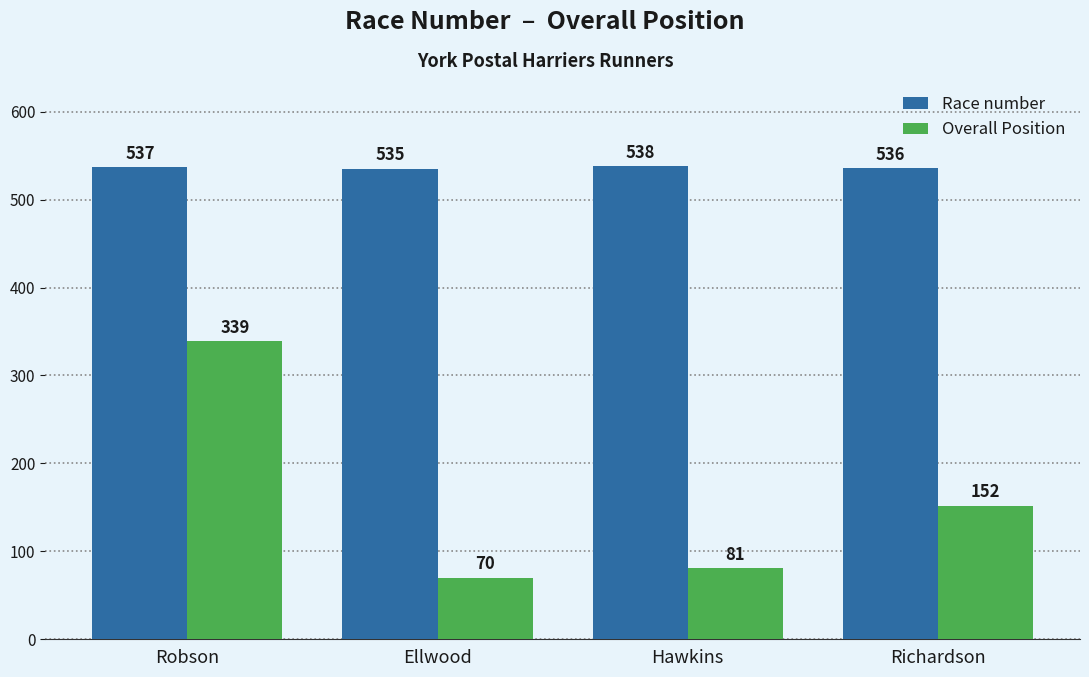

At which label is Overall Position closest to 204?

Richardson